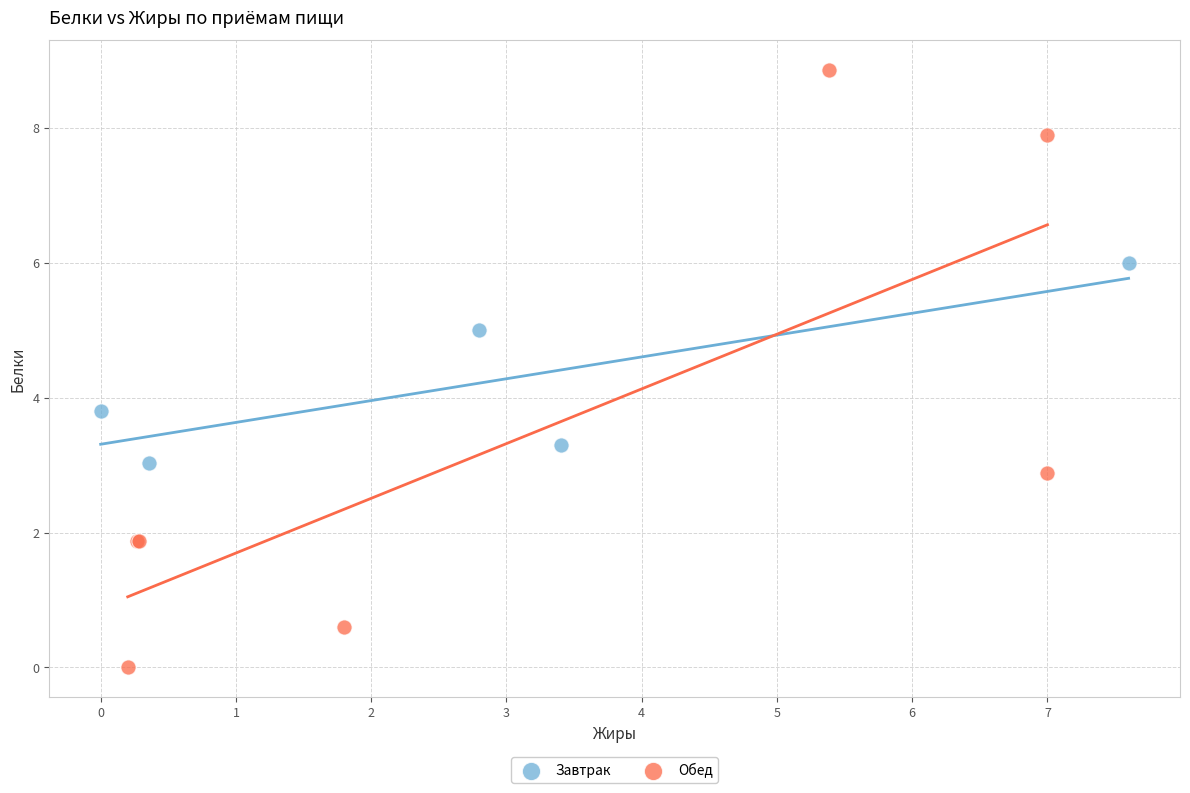

Which series reaches the maximum Y coordinate?

Обед